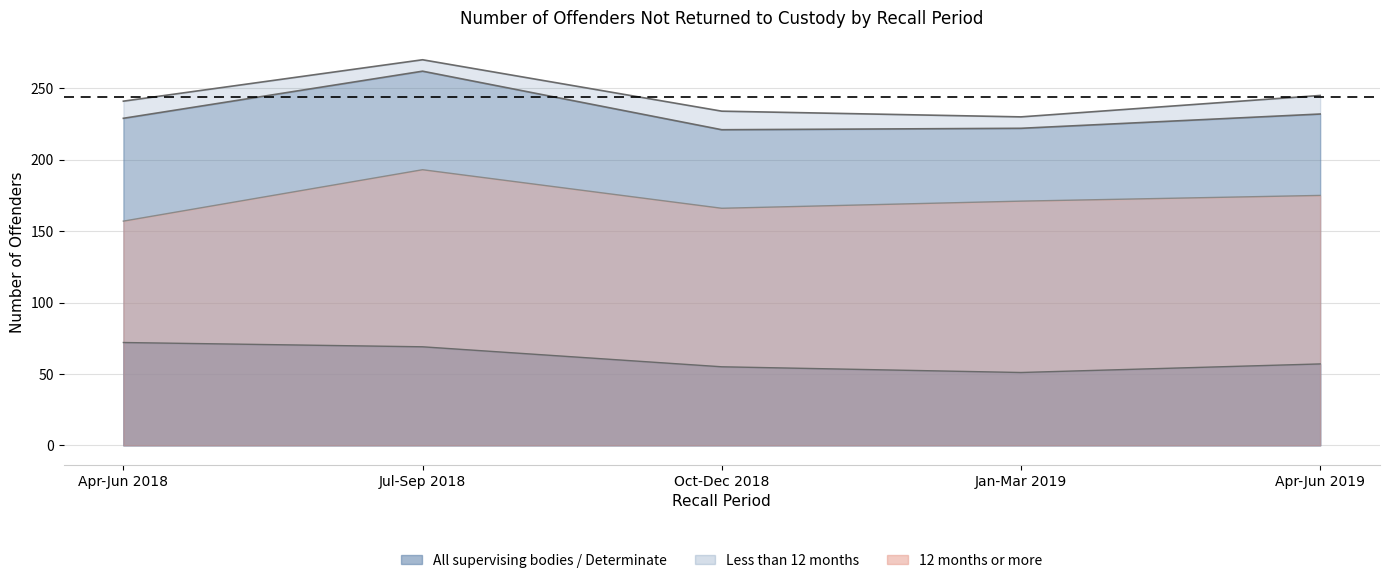

What is the difference between the maximum and second lowest values in the All supervising bodies series?

36